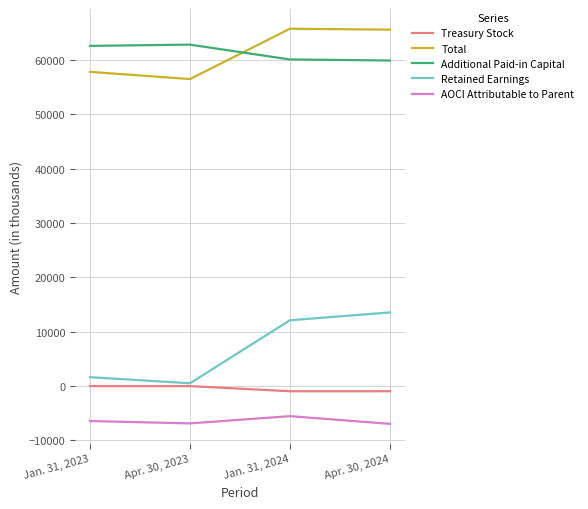

What is the greatest value displayed?

65712